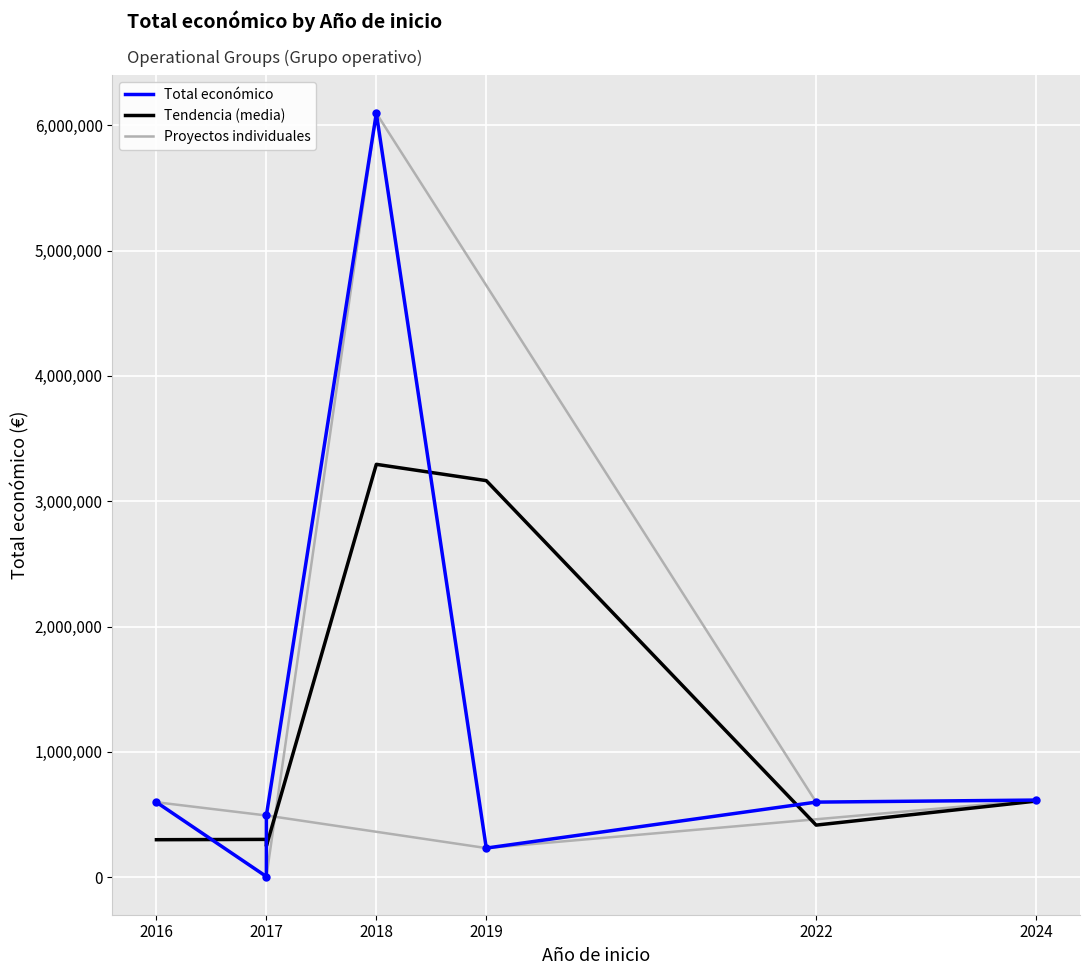

What is the average value of the Tendencia (media) series?

1190208.8